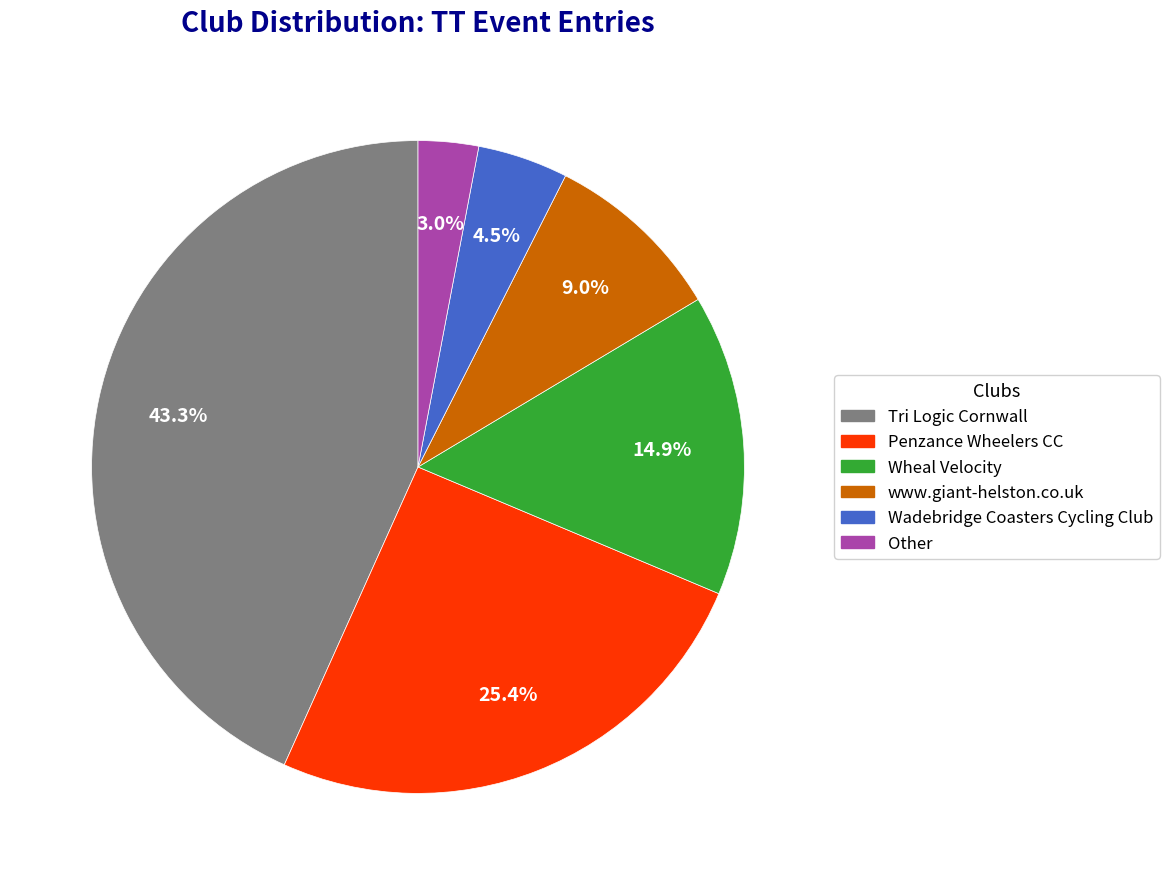

Between Other and Tri Logic Cornwall, which is larger?

Tri Logic Cornwall